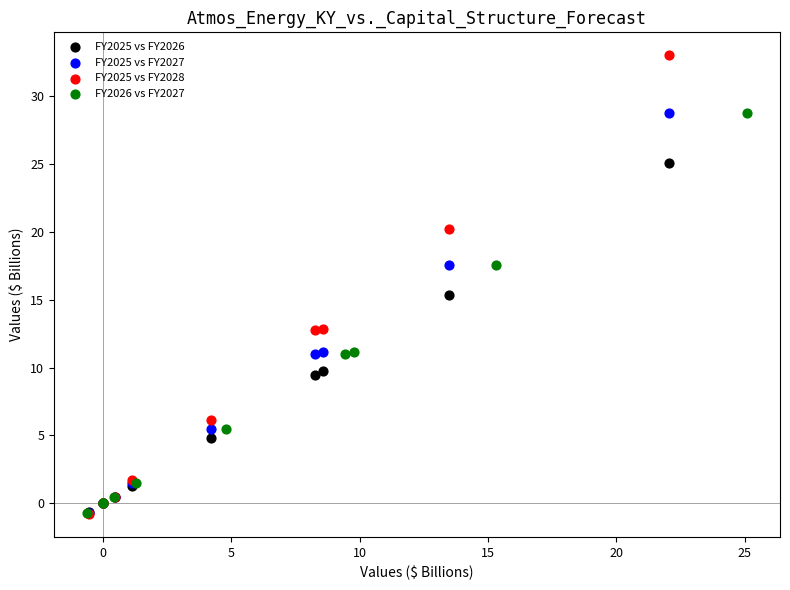

Which series has the widest spread of Y values?

FY2025 vs FY2028